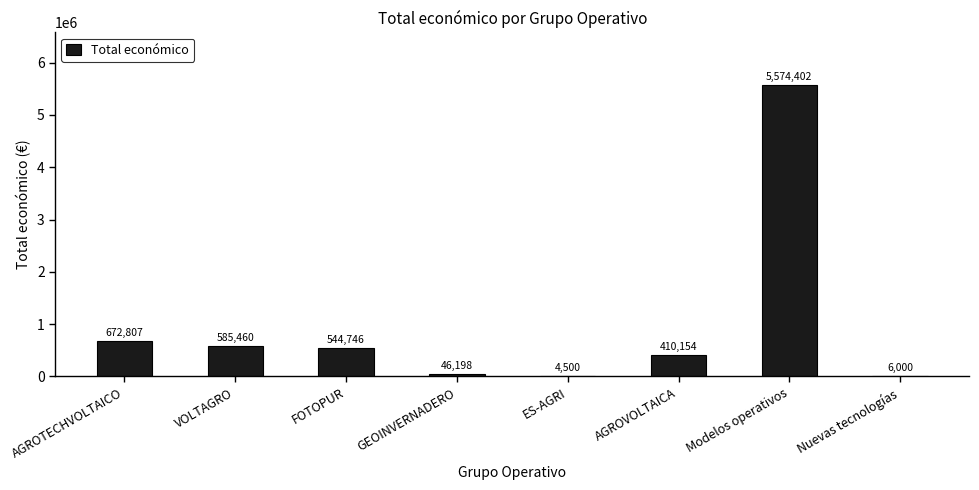

Where is the data nearest to the value 2789451?

AGROTECHVOLTAICO